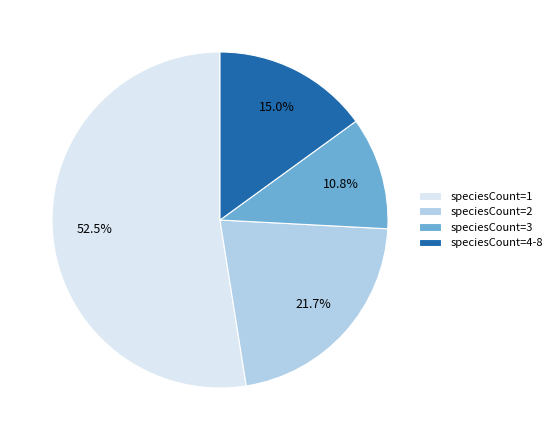

How many segments does this pie chart have?

4